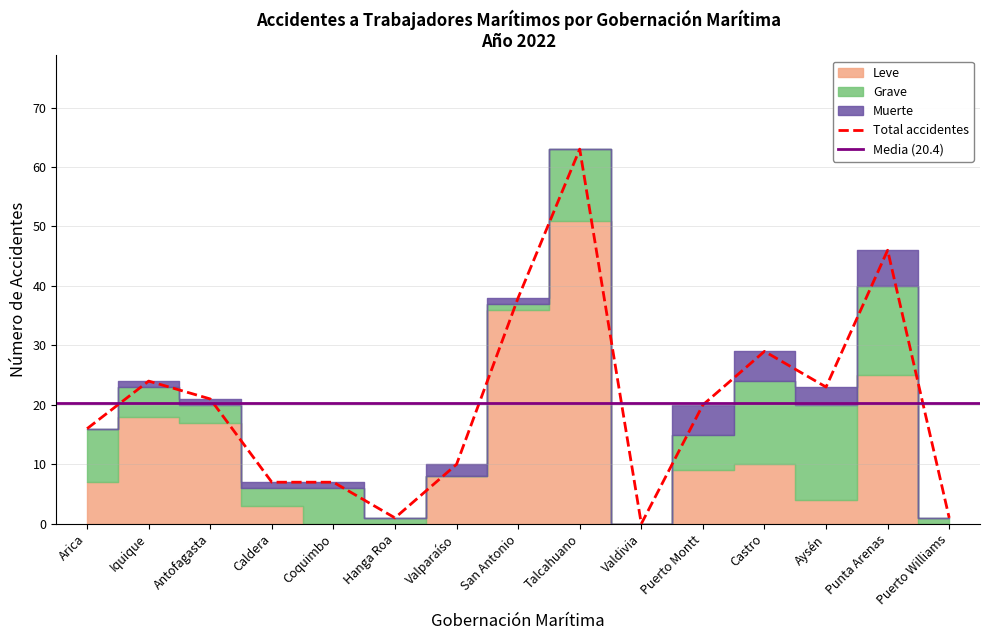

Which series has the largest total across all categories?

Total